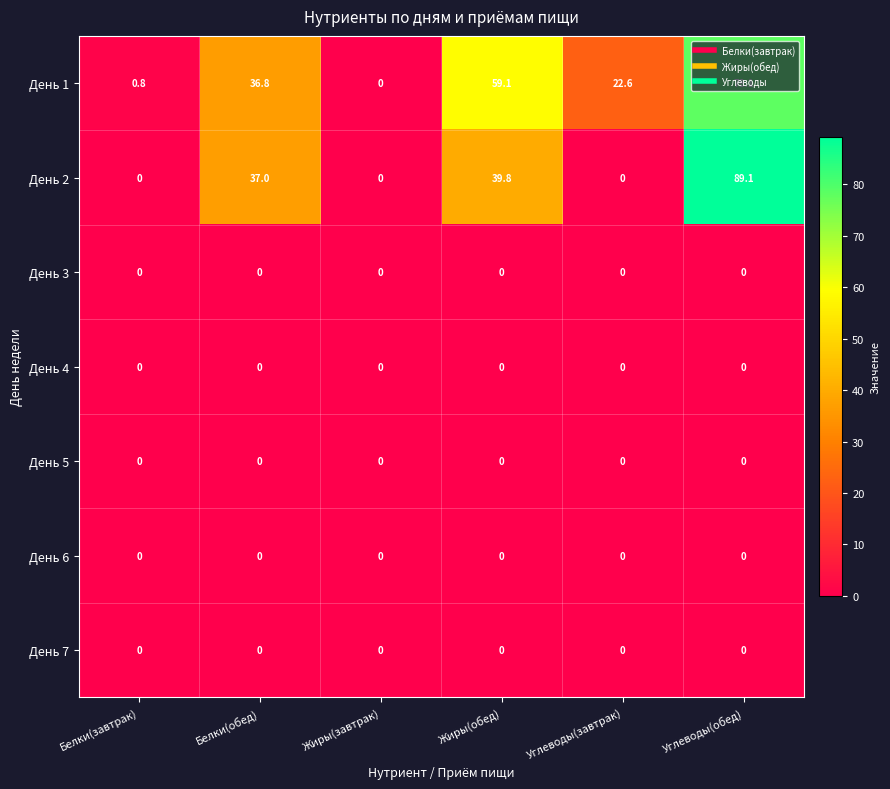

At how many categories does at least one series exceed 36?

3